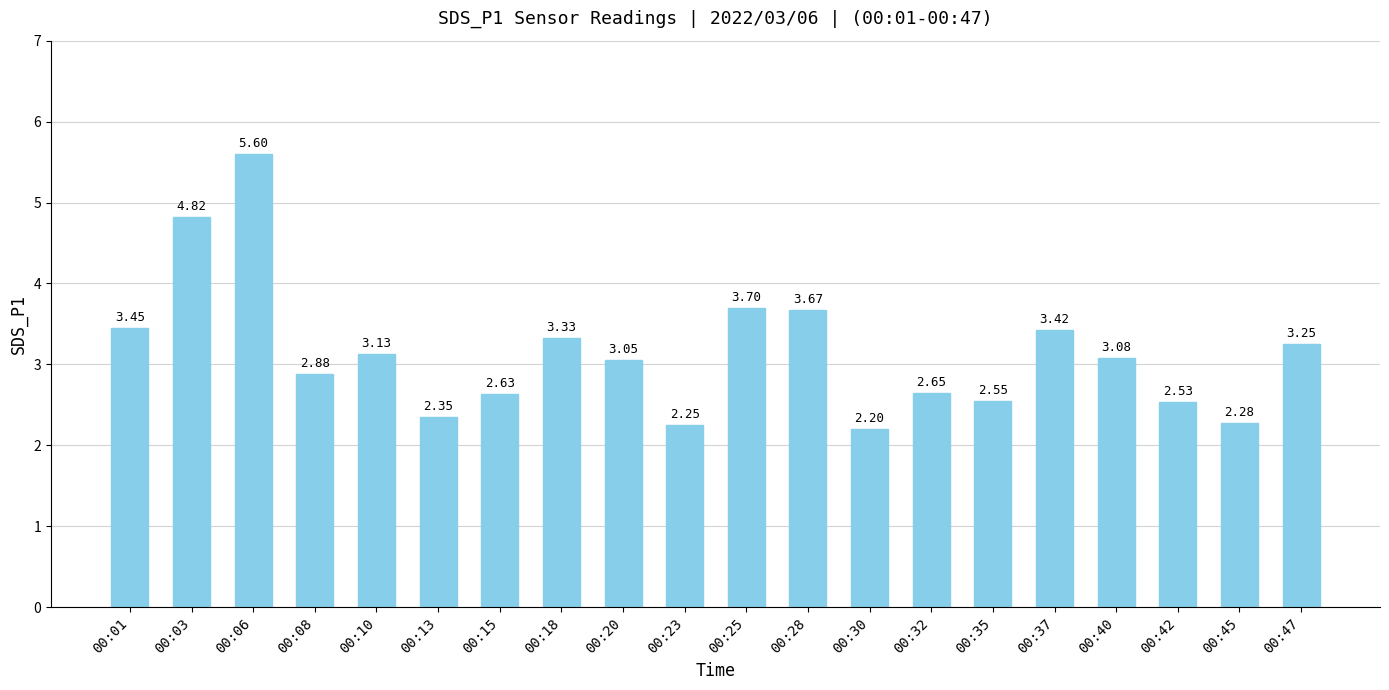

What is the sum of all values?

62.8